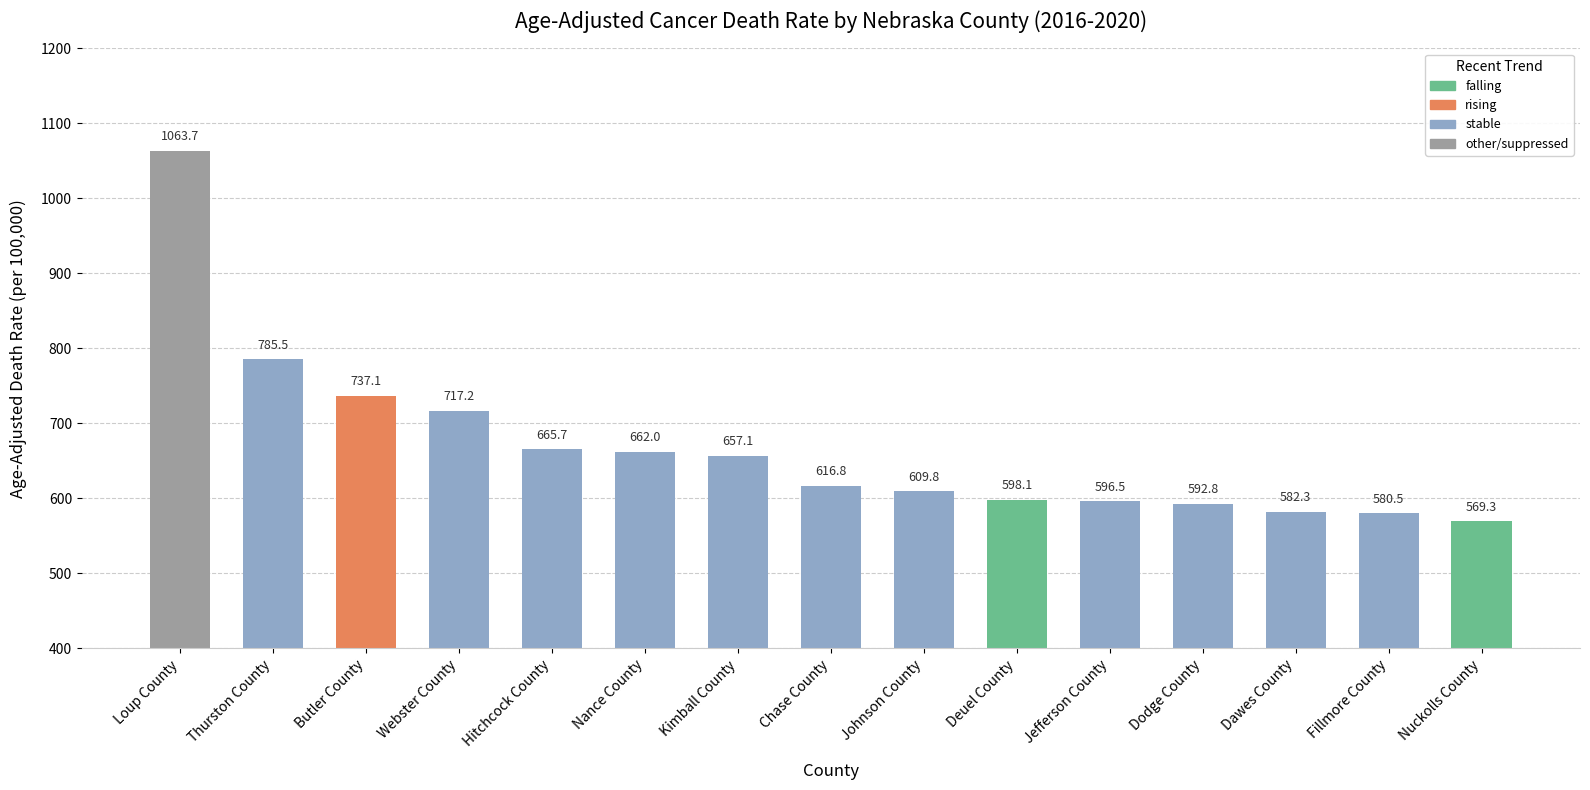

What is the difference between the second highest and second lowest values?

205.0